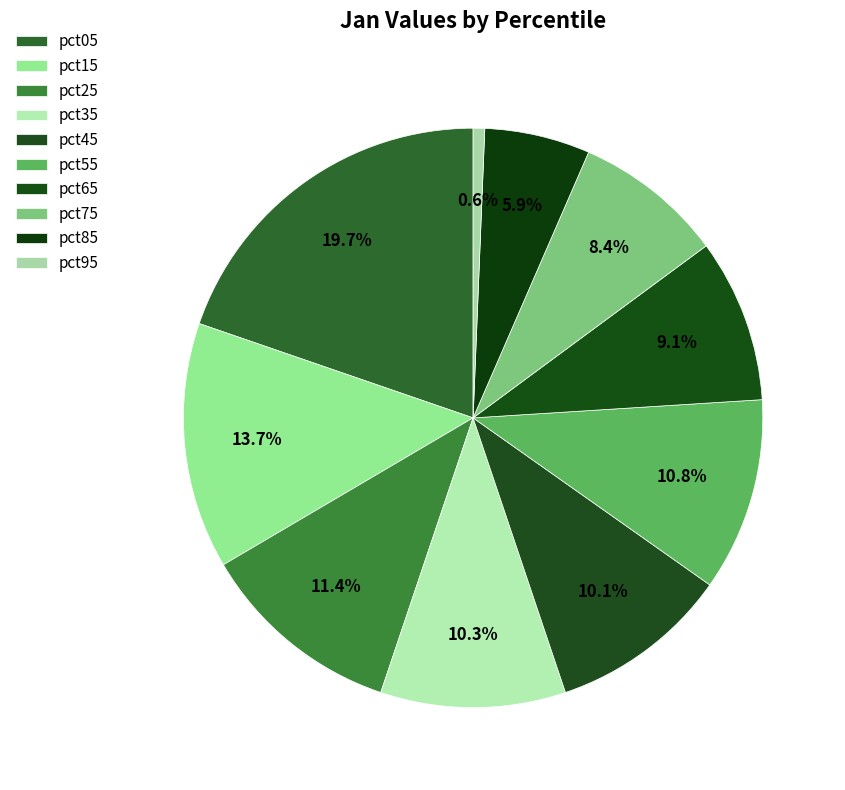

Which category has the smallest portion of the pie?

pct95